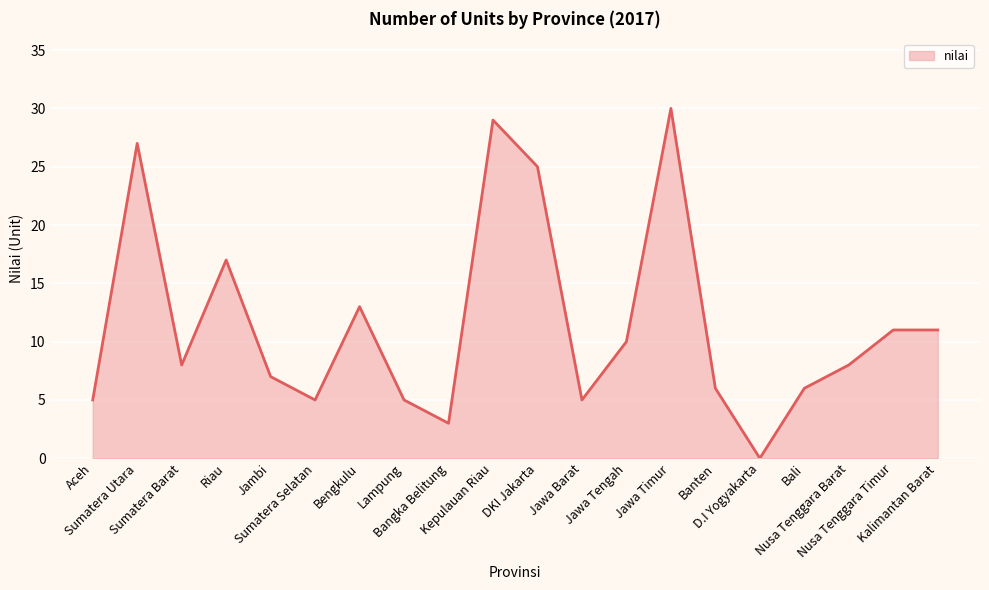

What is the greatest value displayed?

30